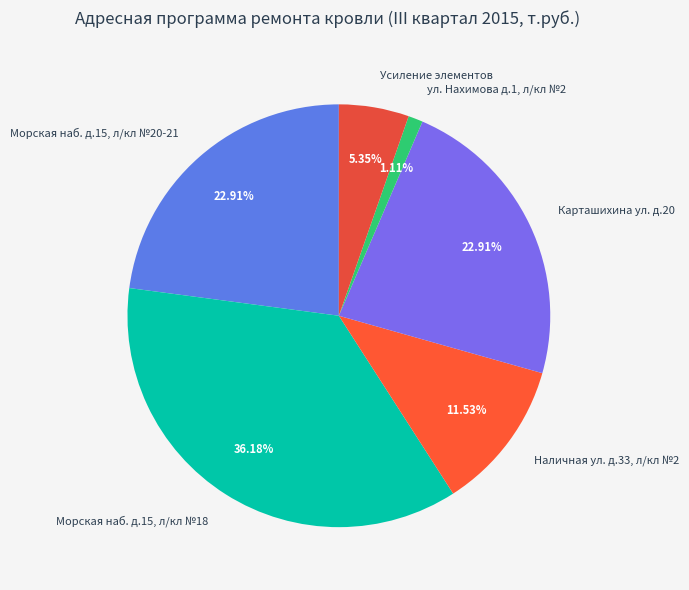

To the nearest percent, what portion does Морская наб. д.15, л/кл №18 represent?

36%